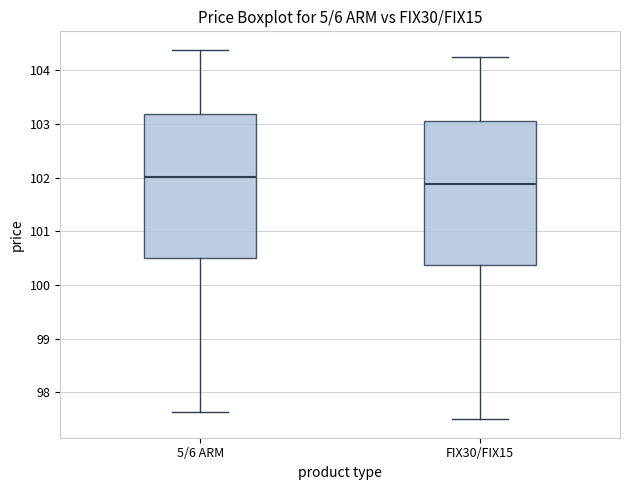

Reading left to right, transcribe this box plot: for each box, give where its median line is, the range the box spans, and where its two whiskers end, as read against the y-axis. The values are not printed on the chart, so give them approximately, as read against the axis.

5/6 ARM: median 102.0, box 100.5 to 103.2, whiskers 97.6 to 104.4
FIX30/FIX15: median 101.9, box 100.4 to 103.1, whiskers 97.5 to 104.3